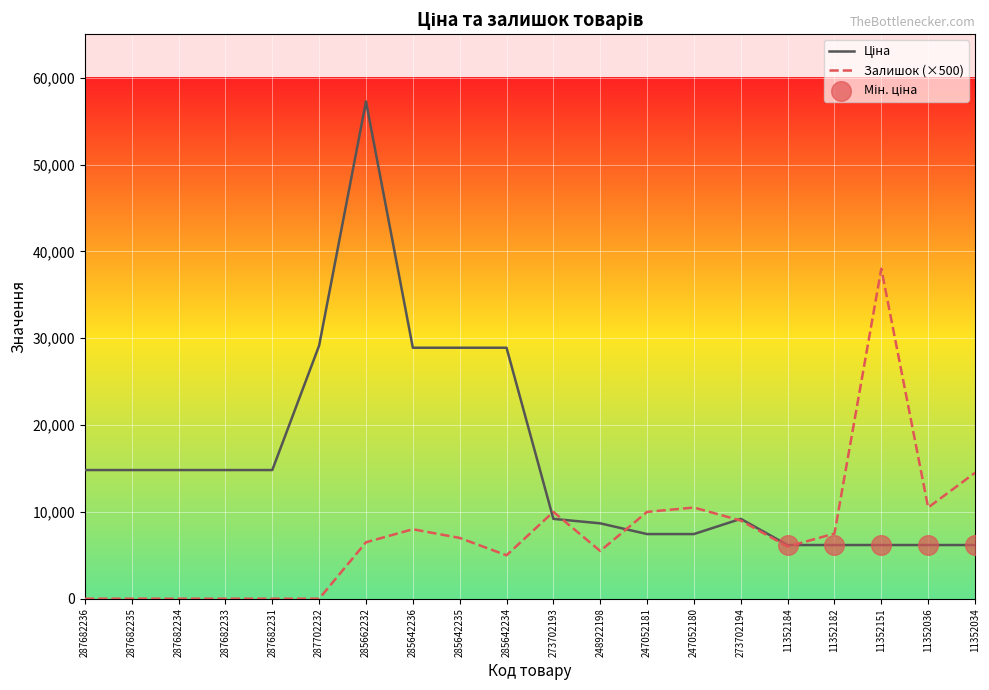

At which category is the sum across all series the highest?

285662232